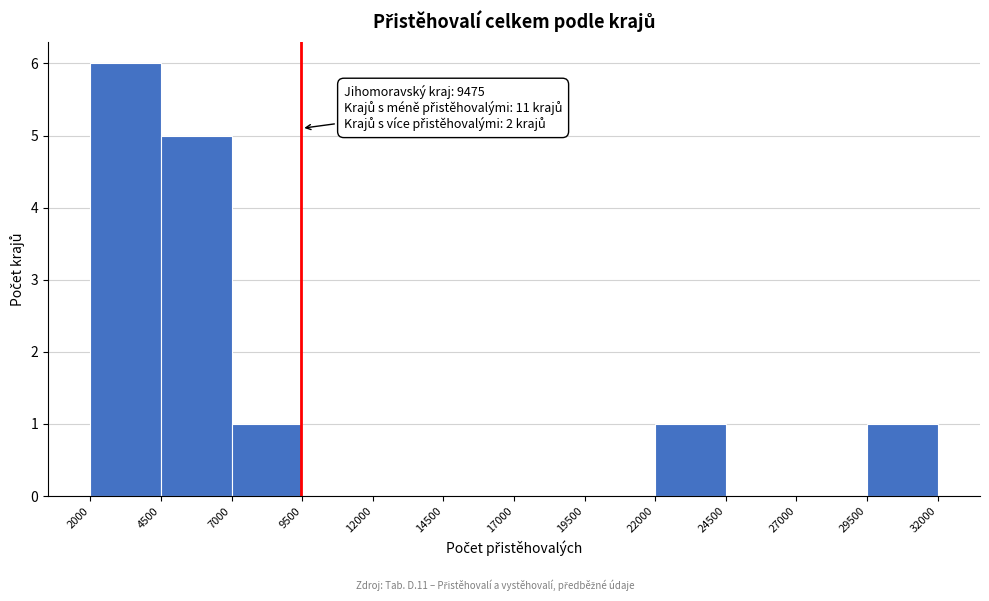

Which range on the x-axis has the tallest bar?

2000 to 4500